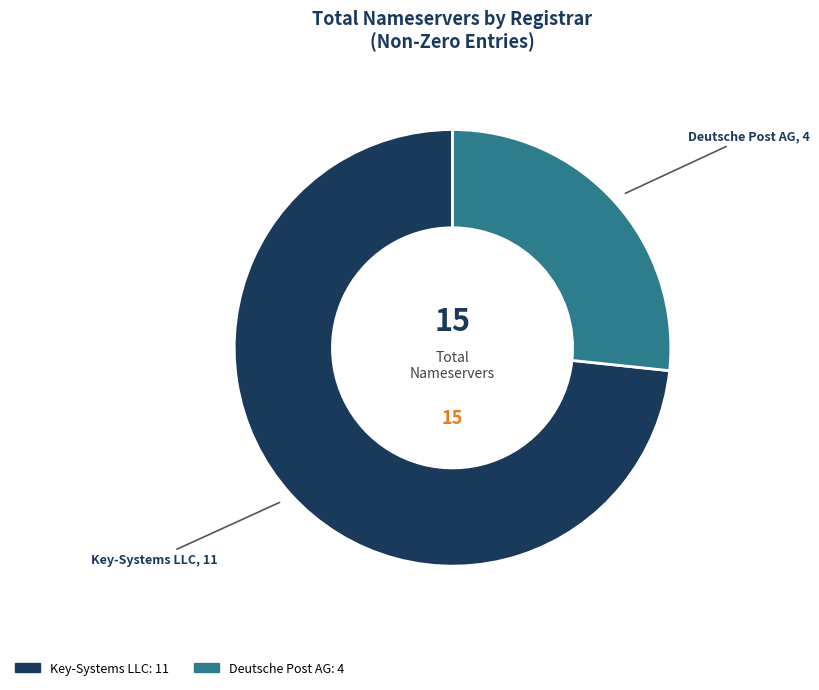

Is there any slice that represents more than half of the pie?

Yes